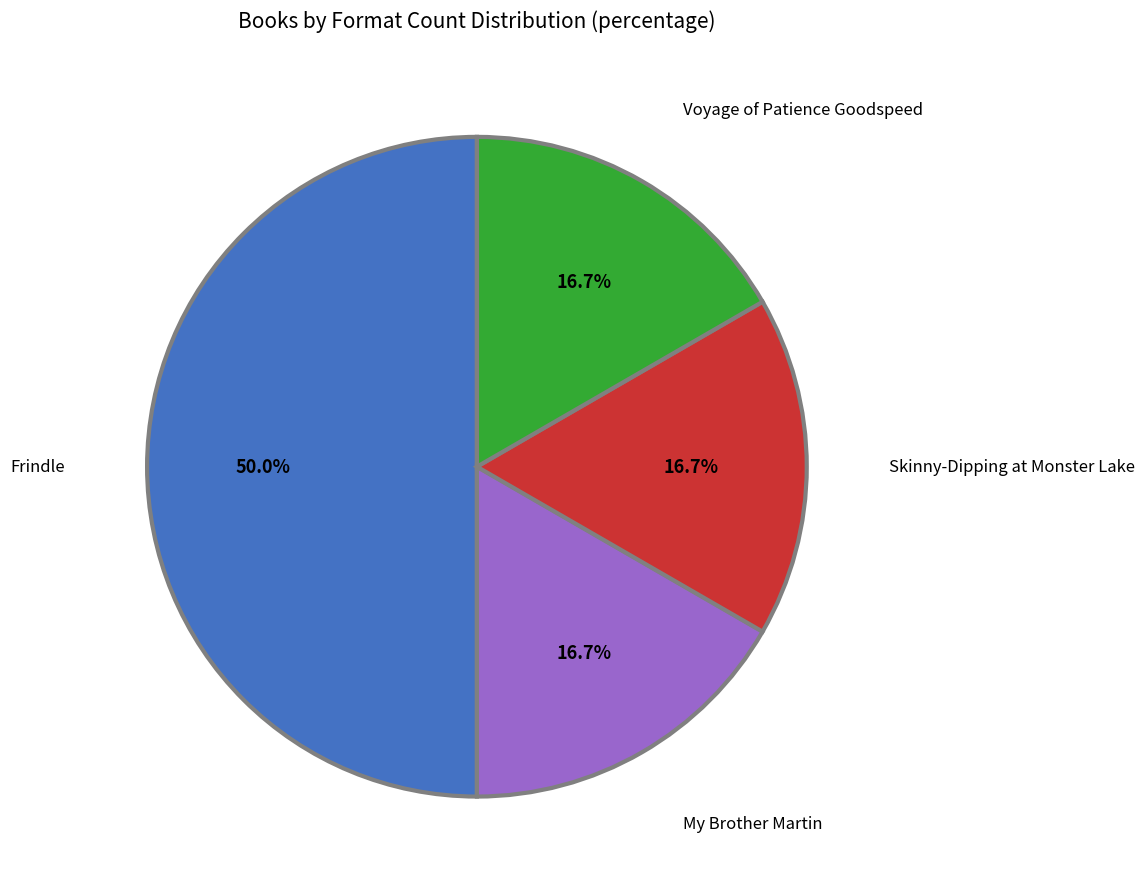

Is the sum of Voyage of Patience Goodspeed and My Brother Martin greater than half?

No